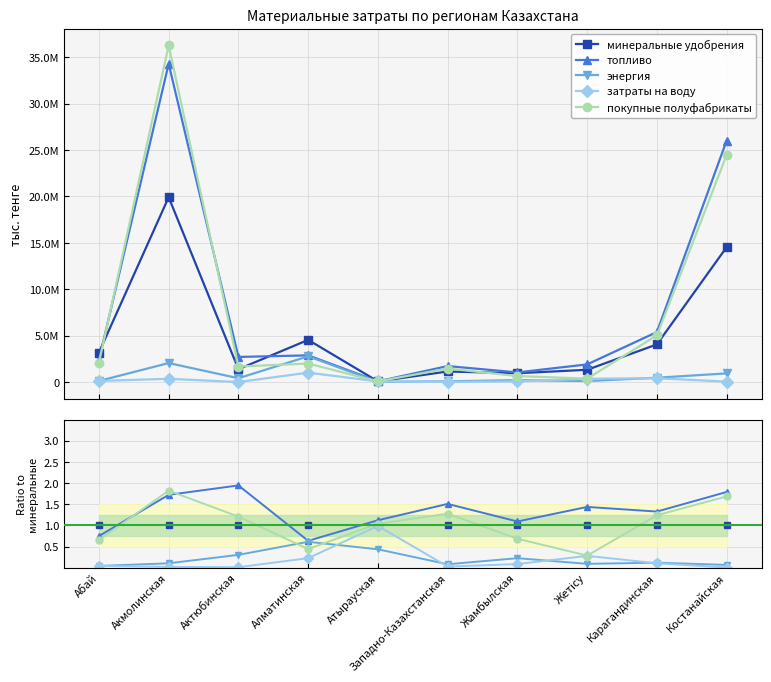

True or false: топливо has more than 0 points higher than both neighbors.

True